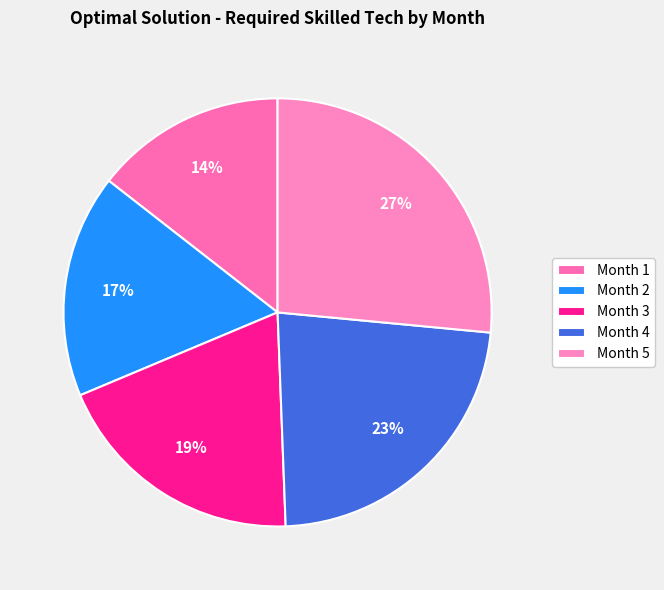

What percentage is the Month 5 slice, to the nearest percent?

27%